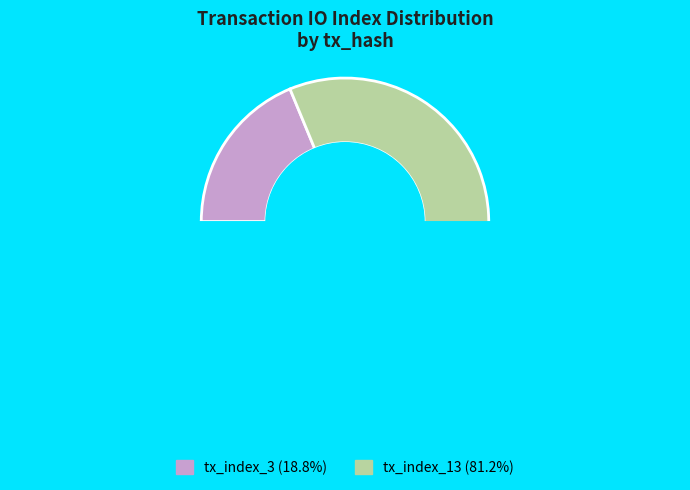

True or false: tx_index_13 accounts for 81% of the total.

True